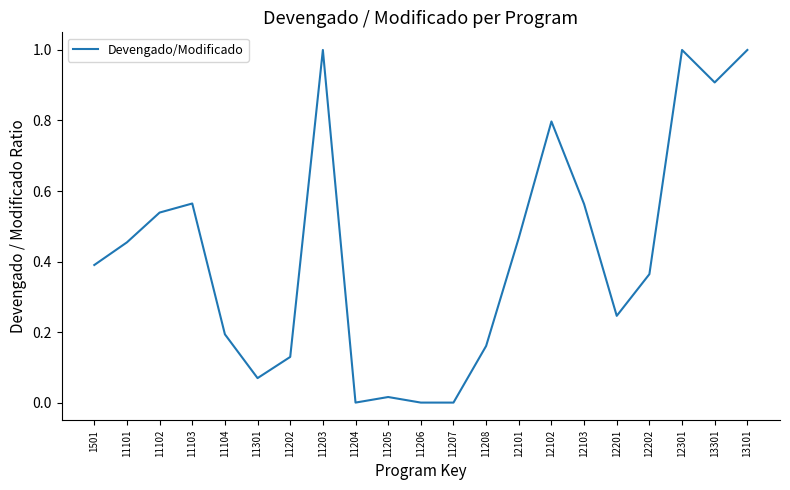

What is the difference between the second highest and second lowest values?

1.0